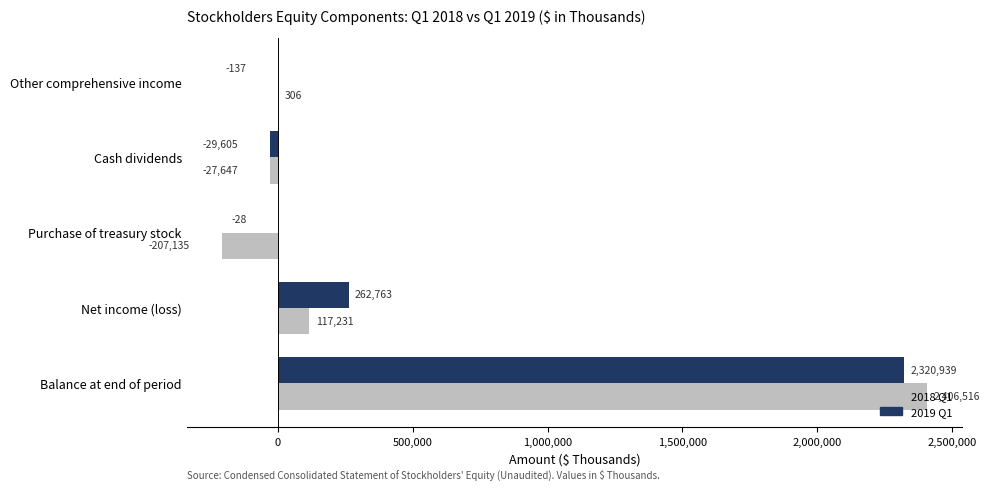

At which label does 2019 Q1 reach its peak?

Balance at end of period